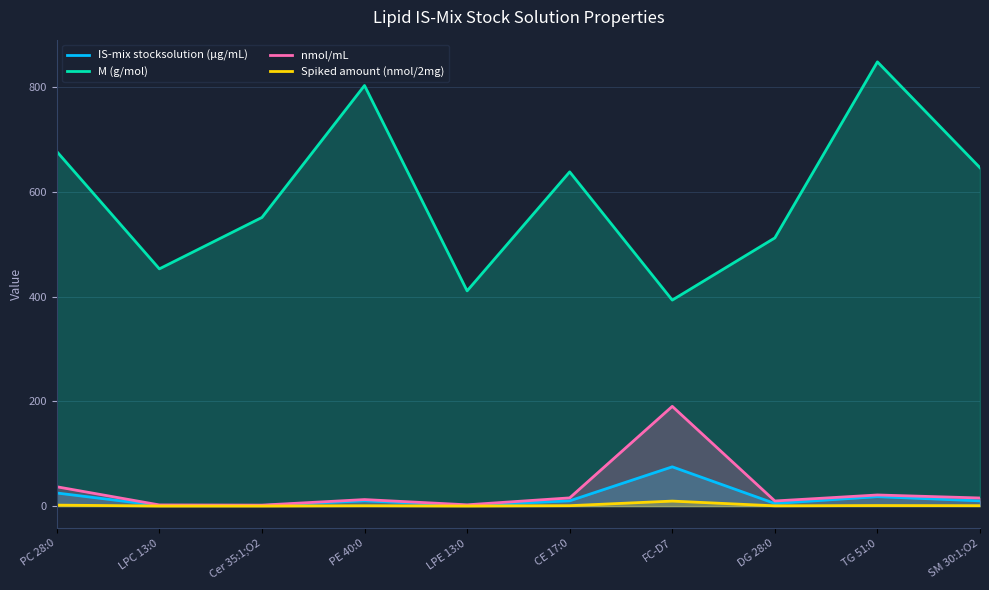

Rank the series at Cer 35:1;O2 from lowest to highest value.

Spiked amount (nmol/2mg), IS-mix stocksolution (µg/mL), nmol/mL, M (g/mol)